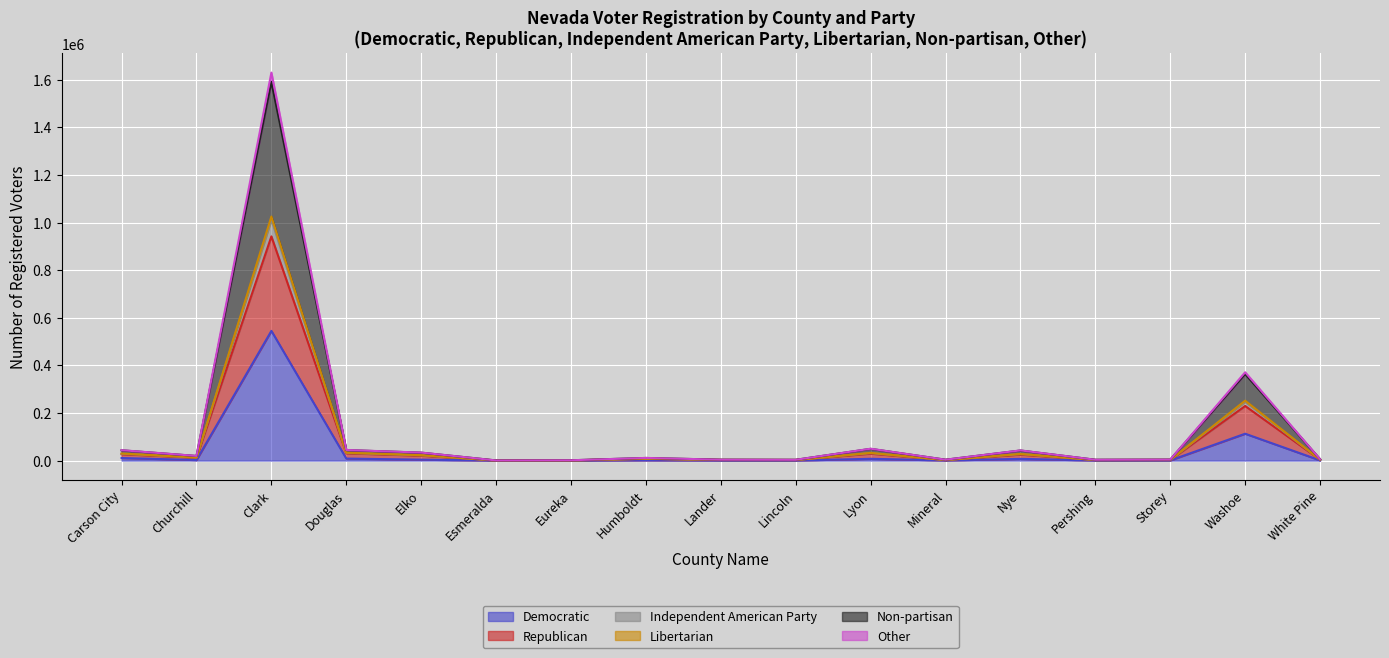

What is the maximum value shown in the chart?

1630198